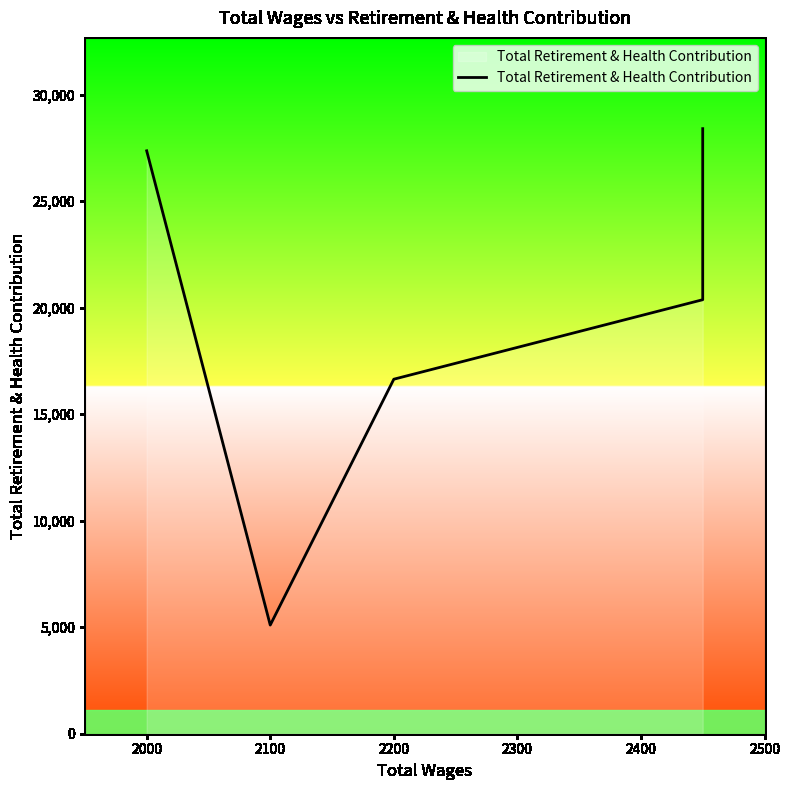

The value at 2200 is 31420. True or false?

False